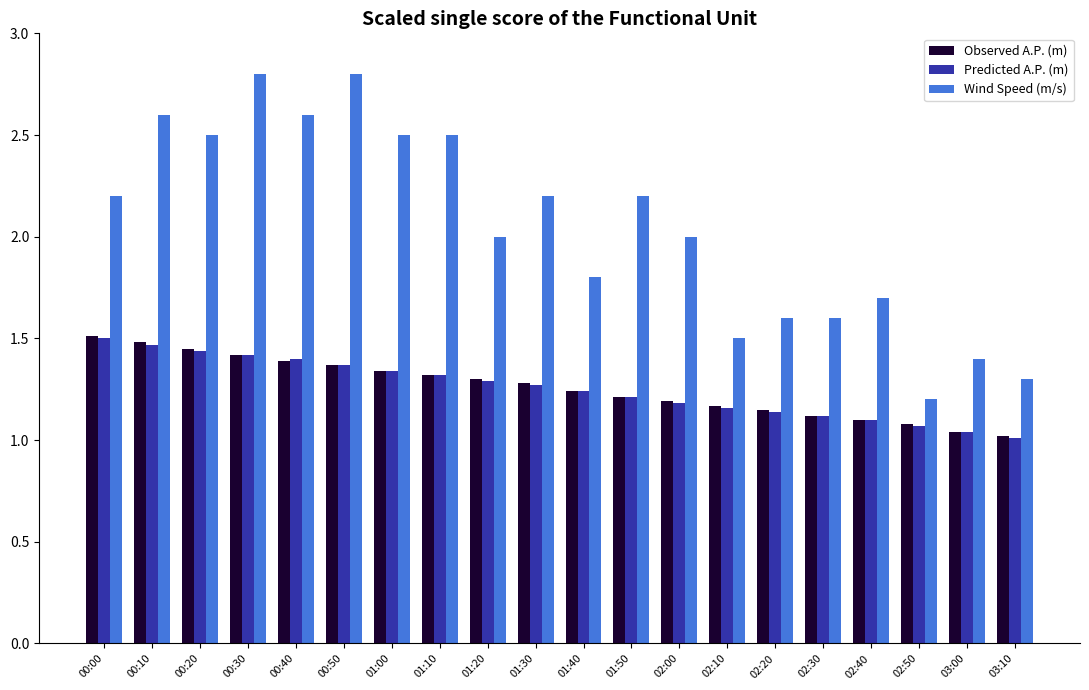

Does the chart contain stacked bars?

No